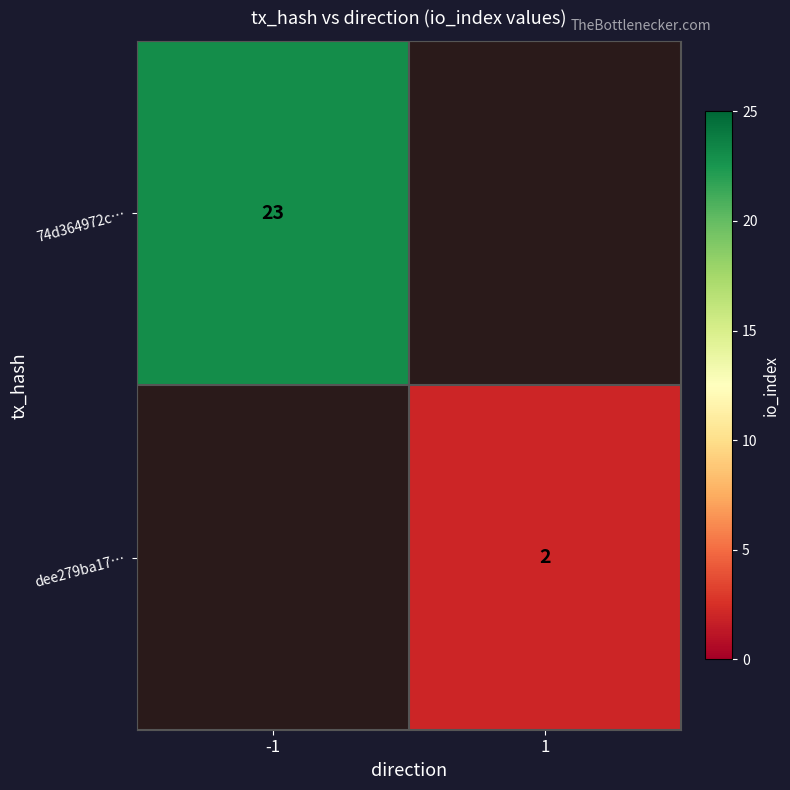

True or false: 74d364972c… has a value of 23 at -1.

True